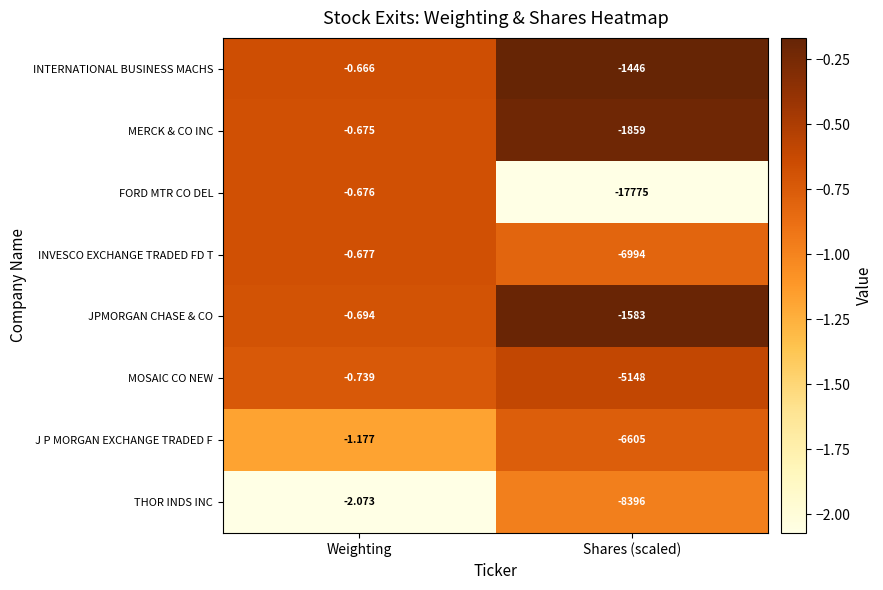

Between Weighting and Shares (scaled), which series saw the biggest shift?

FORD MTR CO DEL